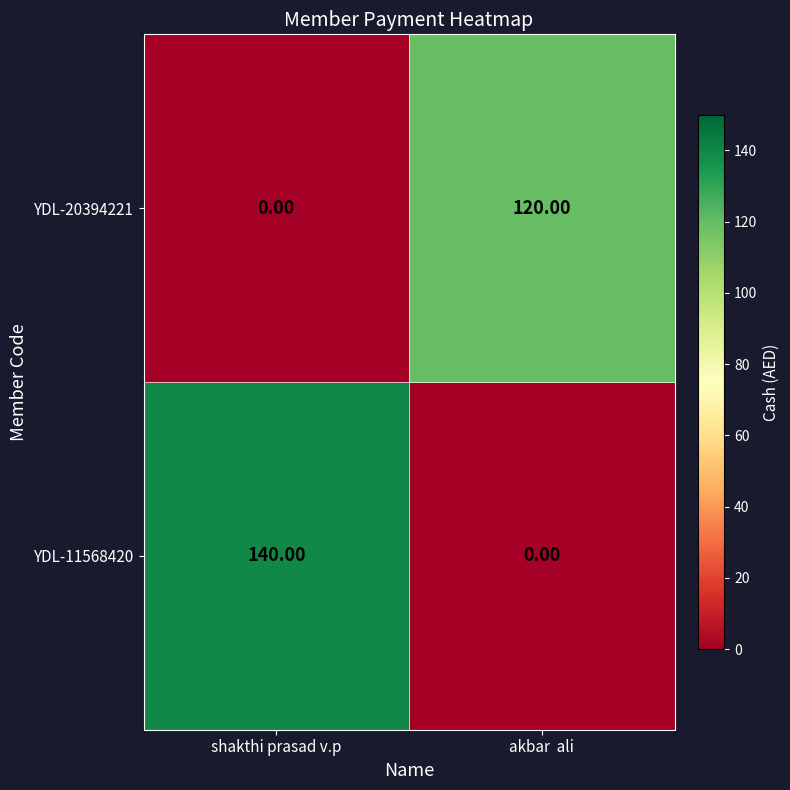

List the series in order of their overall mean, highest first.

YDL-11568420, YDL-20394221